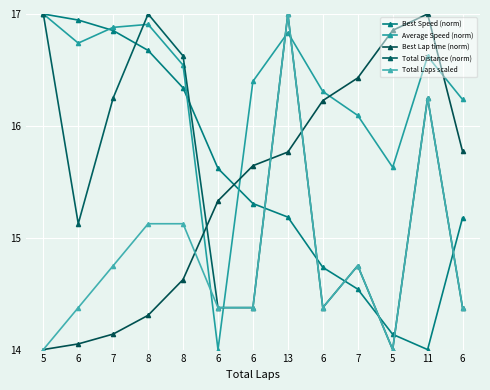

What is the greatest value displayed?

17.0